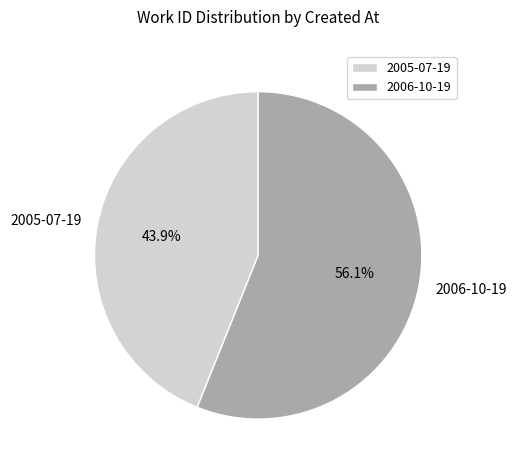

Which has a higher value, 2005-07-19 or 2006-10-19?

2006-10-19